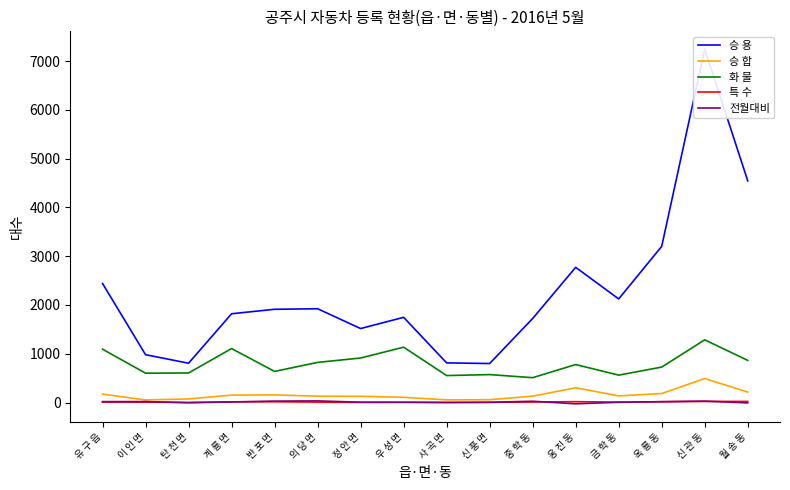

Where is the first local maximum for 전월대비?

이 인 면